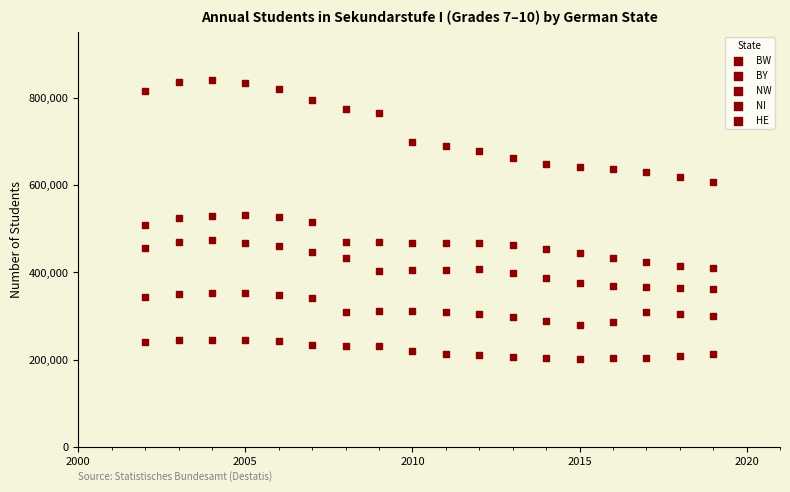

How many points are shown in the scatter plot?

90